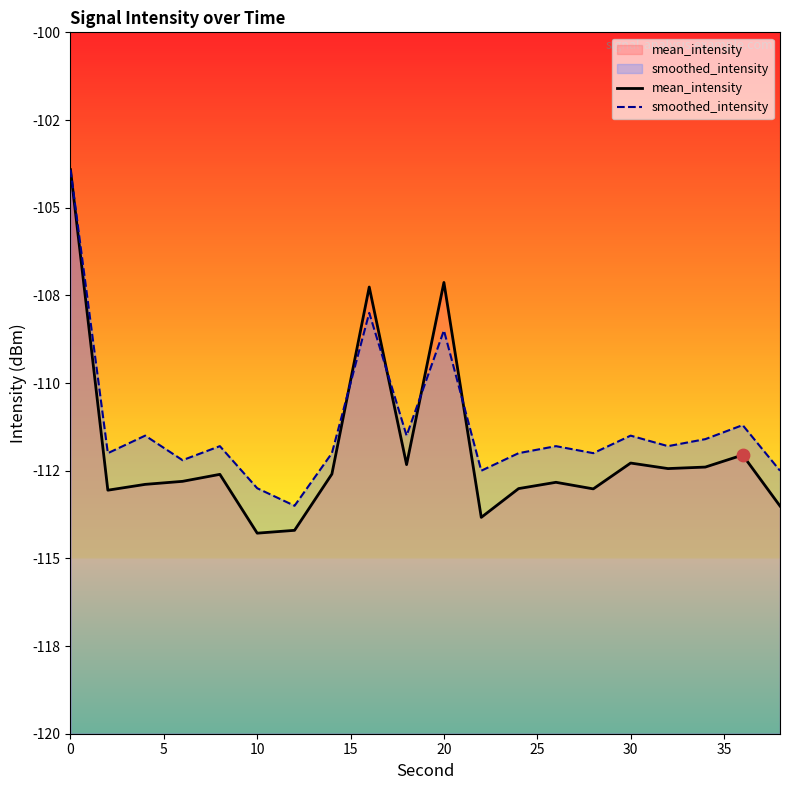

Which series contains the highest Y value?

mean_intensity